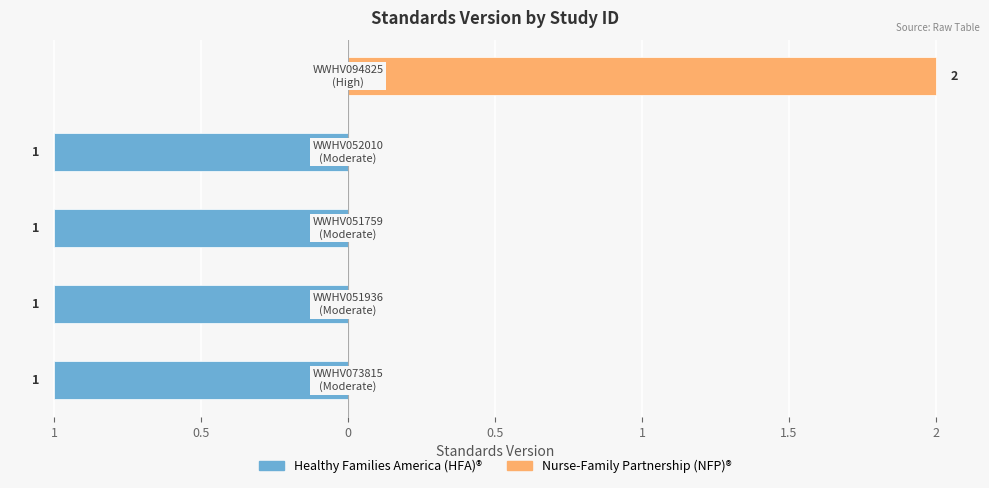

What are all the series names shown in the legend?

Healthy Families America (HFA)®, Nurse-Family Partnership (NFP)®